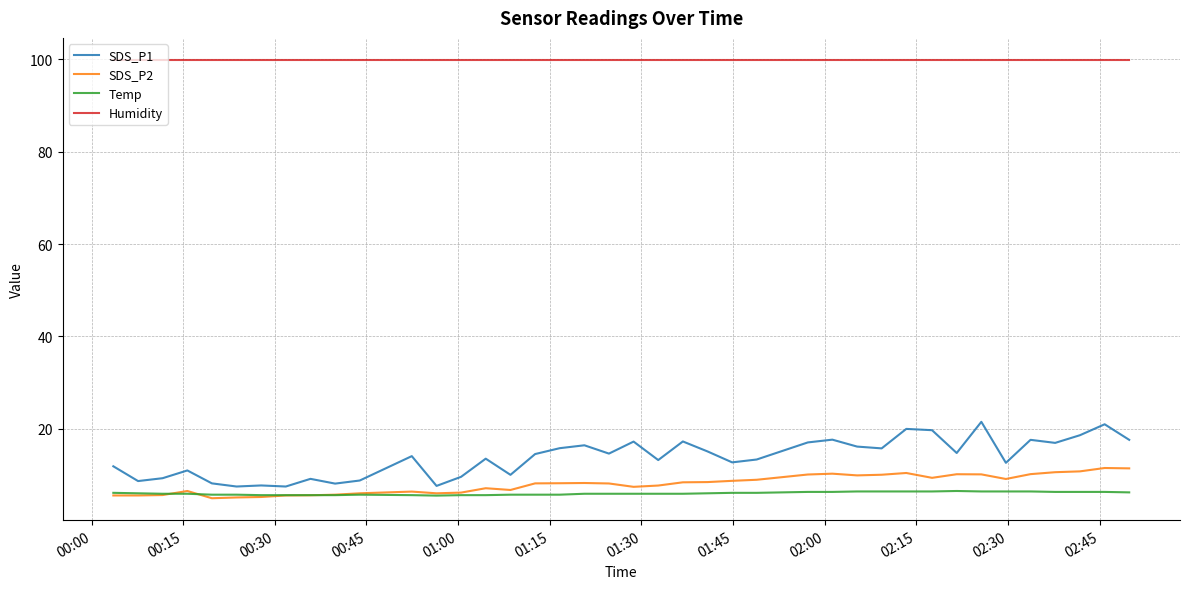

Which series has the widest spread of values?

SDS_P1